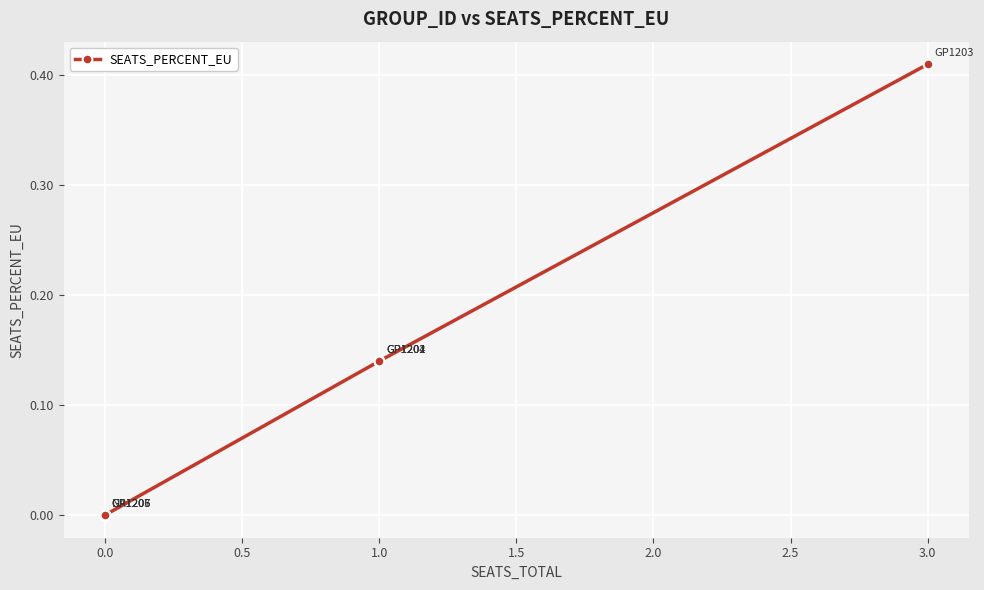

Which category has the highest value across all series?

3.0